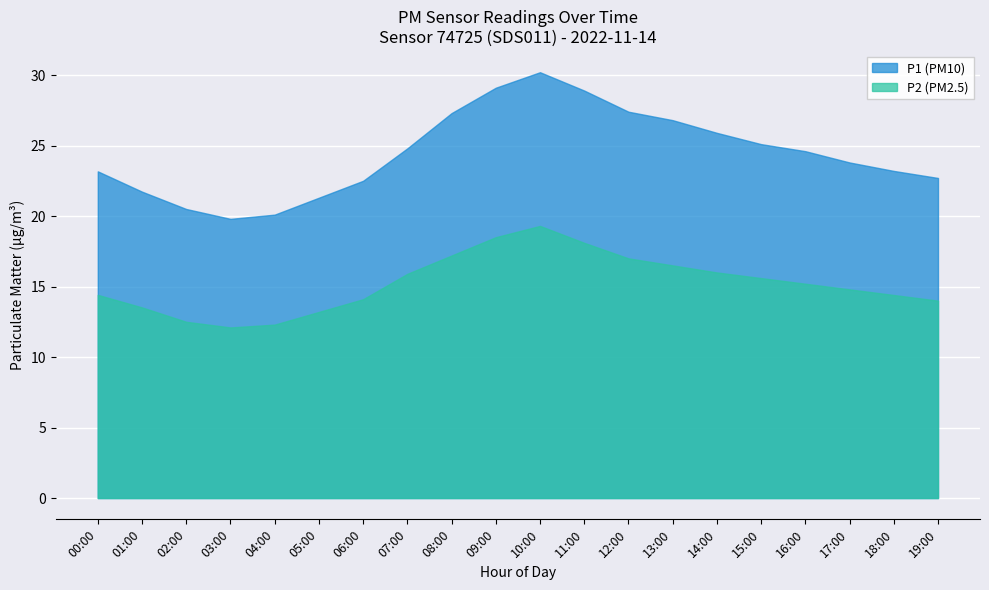

True or false: P2 (PM2.5) and P1 (PM10) intersect in this chart.

False